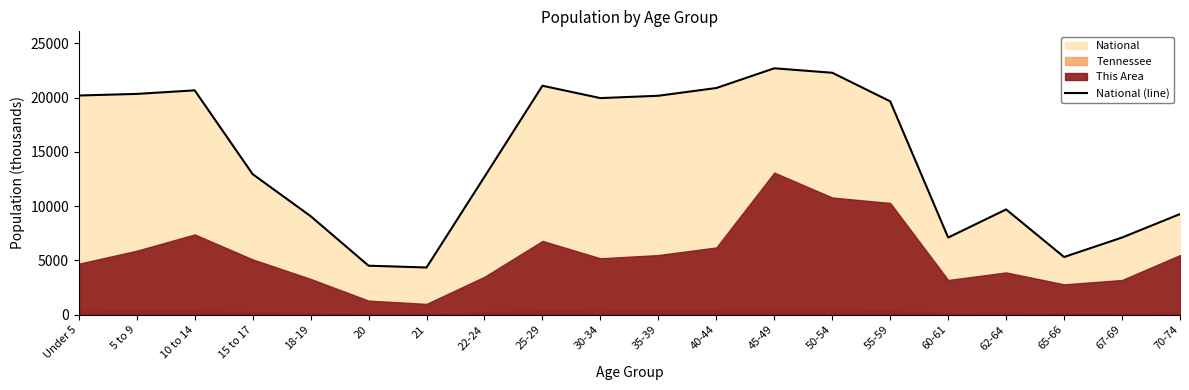

The chart shows a value of 9278.2 at 70-74. True or false?

True